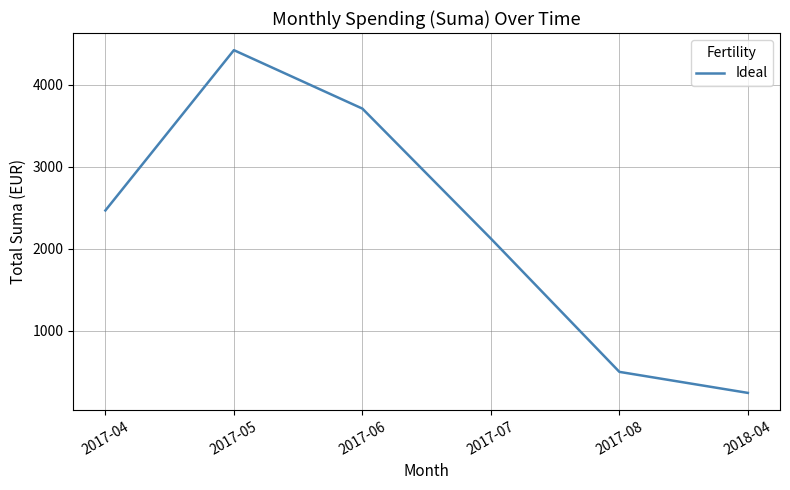

What is the ratio of the value at 2018-04 to the value at 2017-08?

0.5